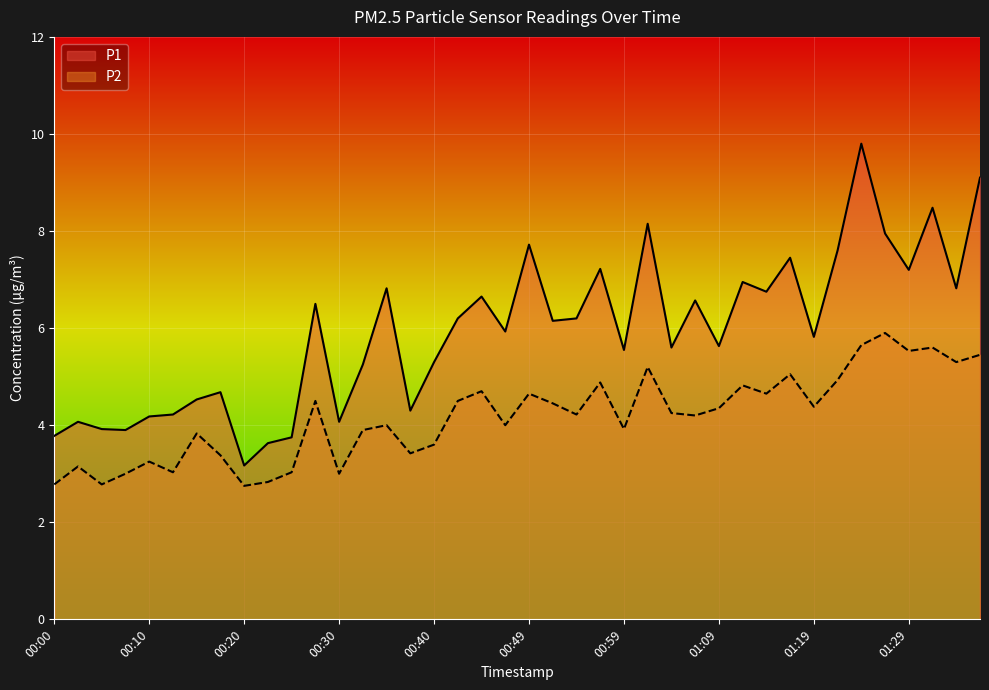

What is the greatest value displayed?

9.8